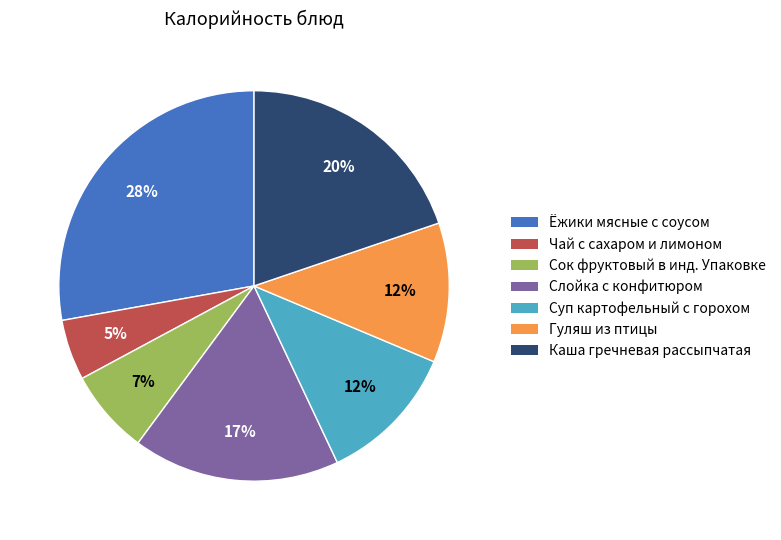

Which slice is the largest?

Ёжики мясные с соусом